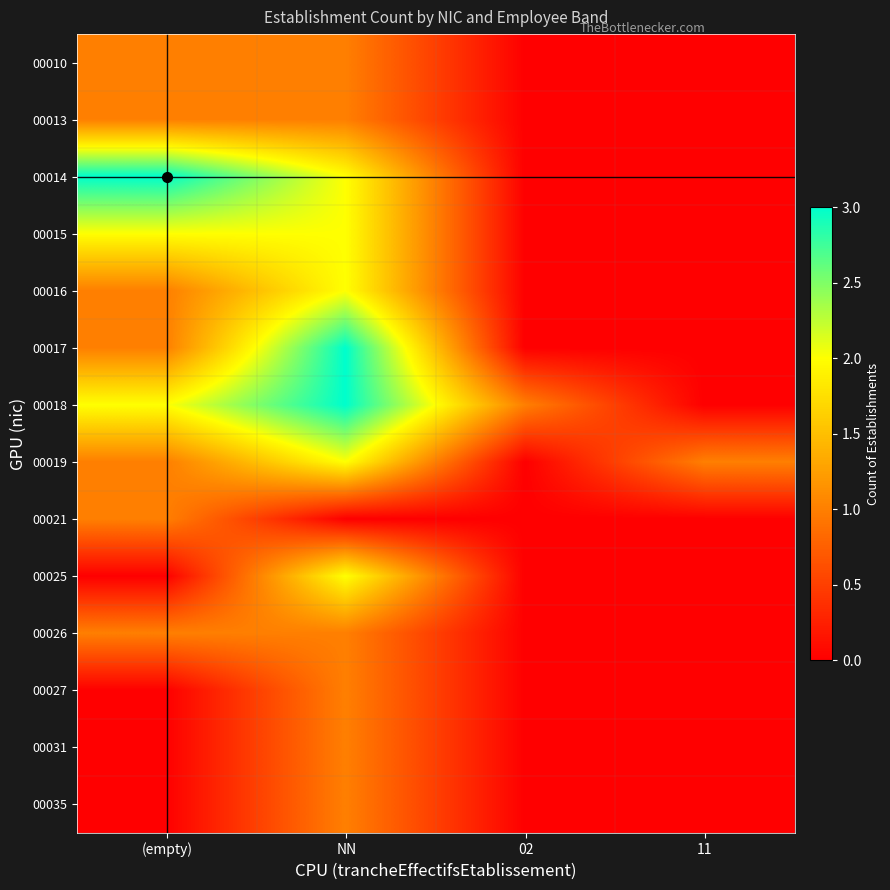

At how many categories does at least one series exceed 2?

2